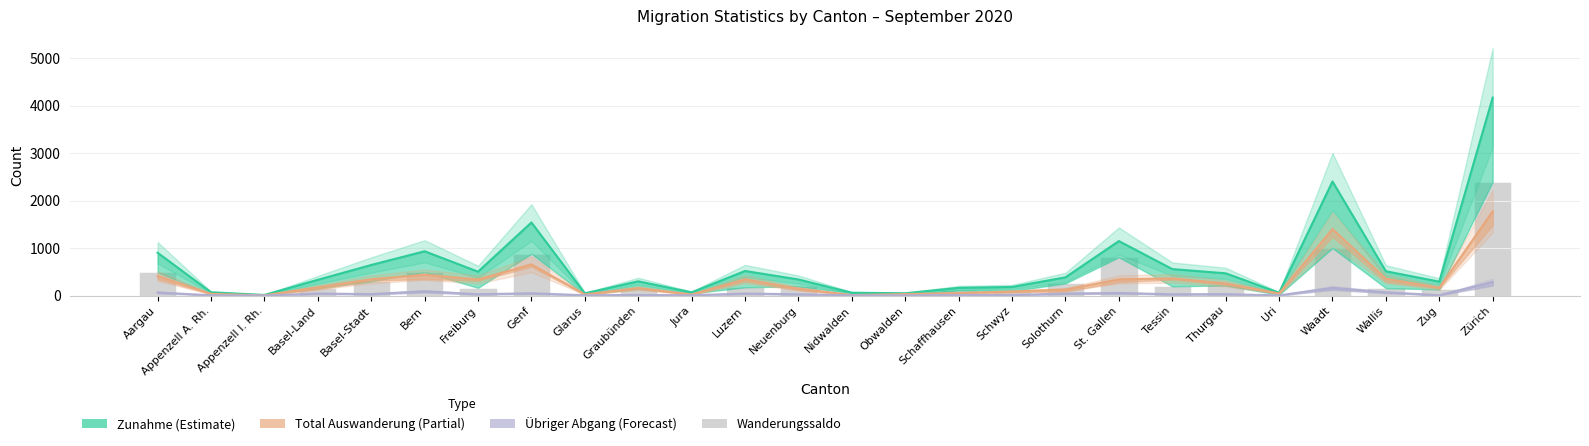

What is the ratio of the value at Obwalden to the value at Solothurn?

0.1